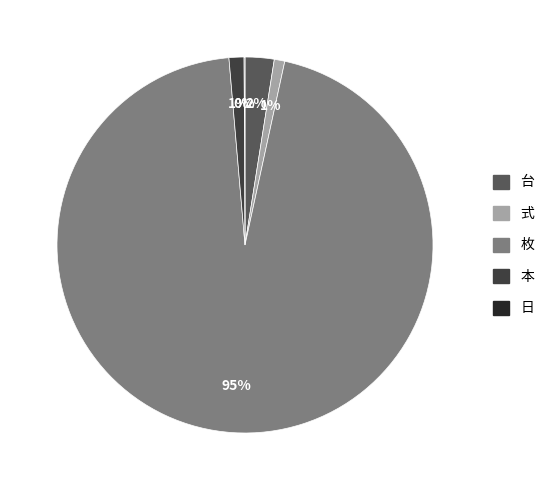

Is there a majority slice in this chart?

Yes